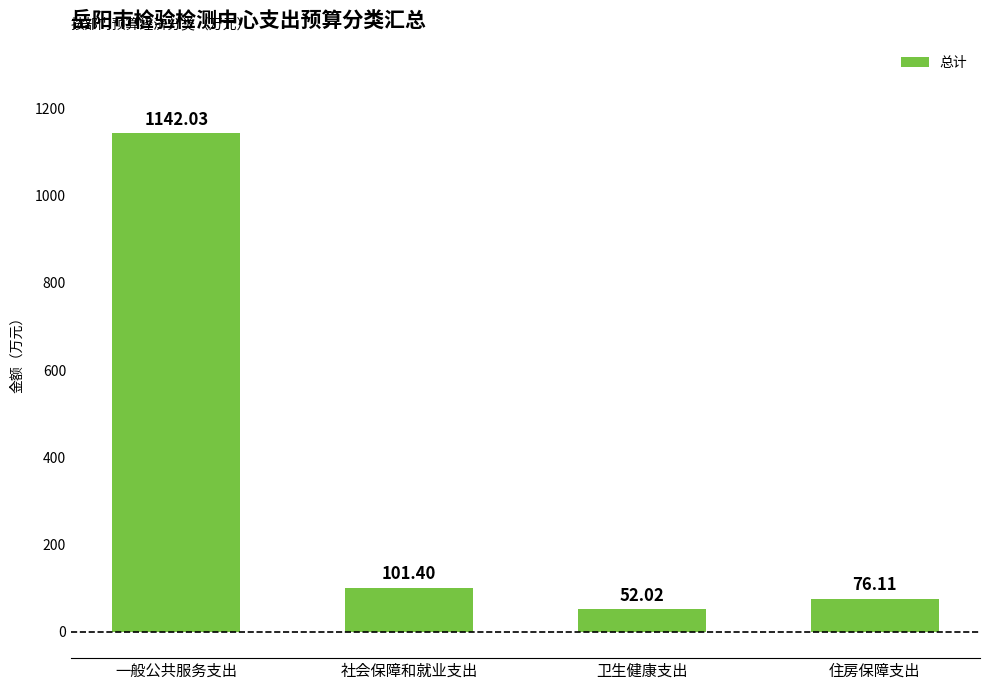

What is the average value?

342.9